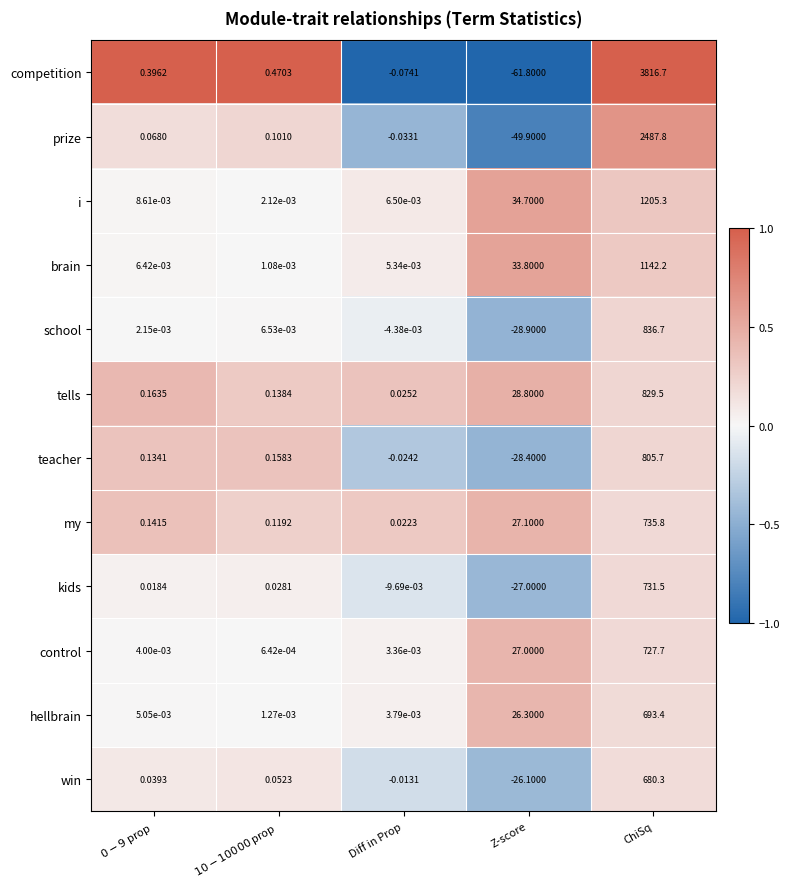

What is the greatest value displayed?

3816.7